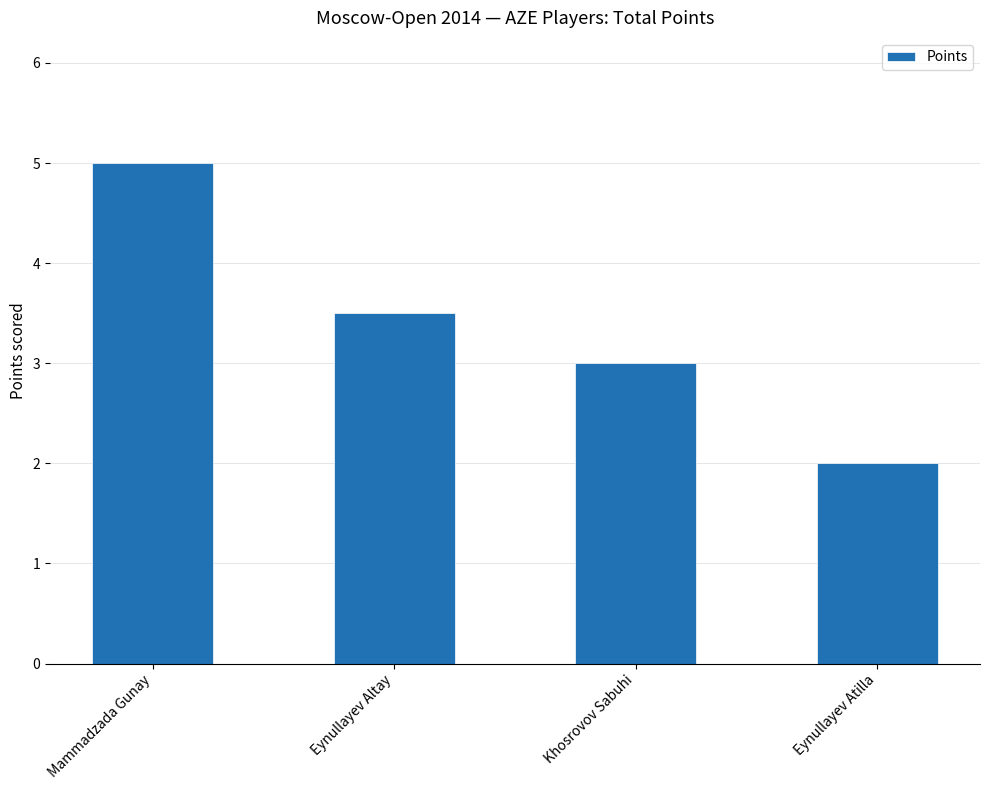

How many bars are there in total?

4